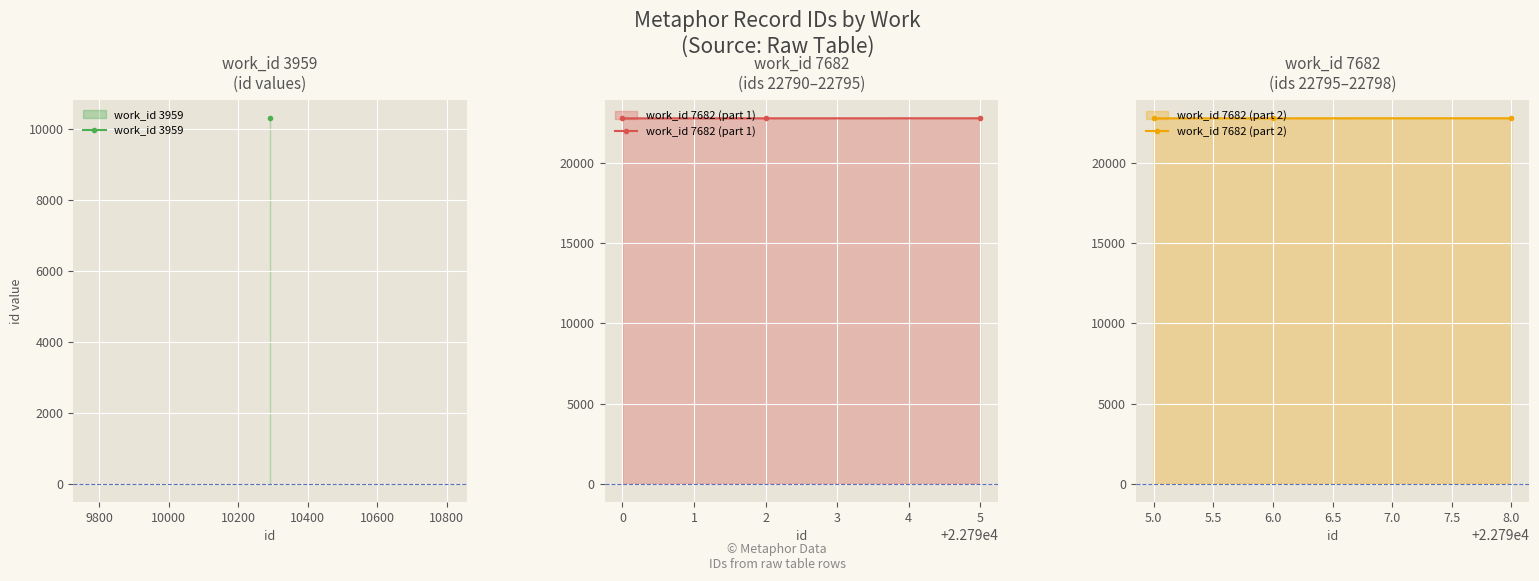

What is the value of the work_id 7682 (part 1) point at the 2nd from the left?

22792